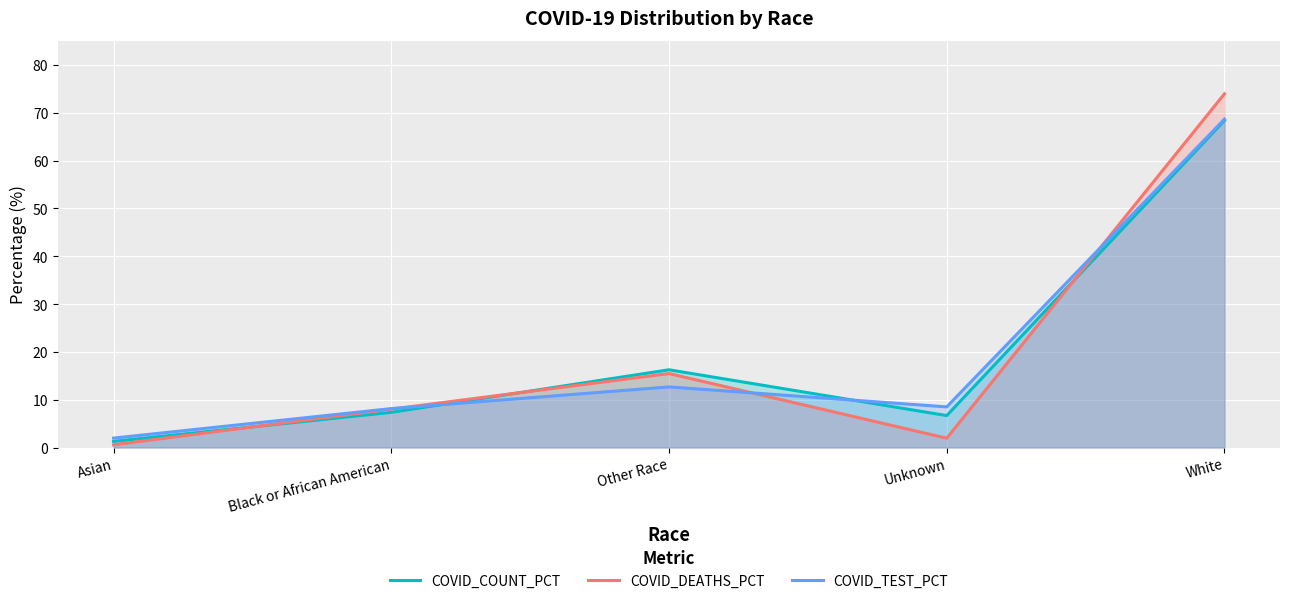

In COVID_COUNT_PCT, how many points are lower than both neighbors (excluding endpoints)?

1